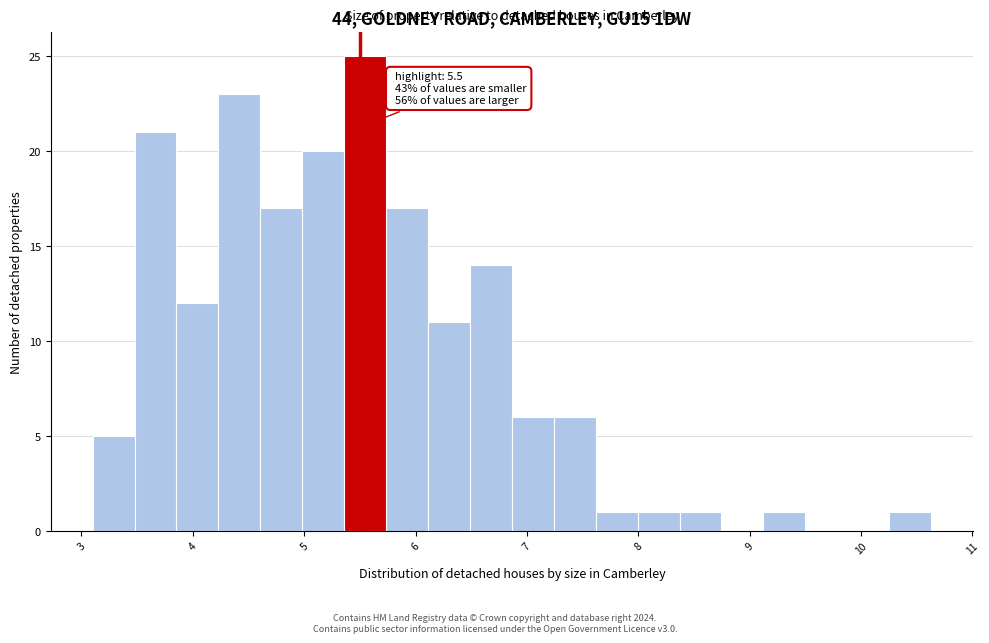

Read against the x-axis, roughly where is the centre of the tallest bar?

5.5